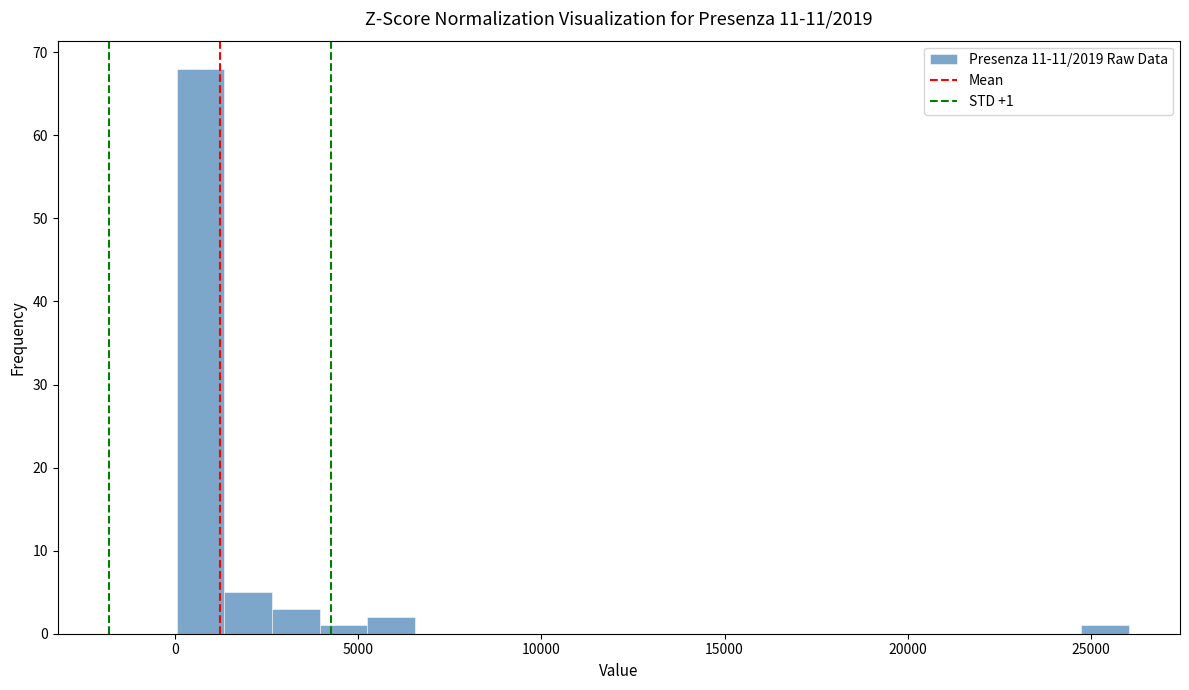

Around what value on the x-axis is the tallest bar? Give the approximate position of its centre, as read against the axis.

500